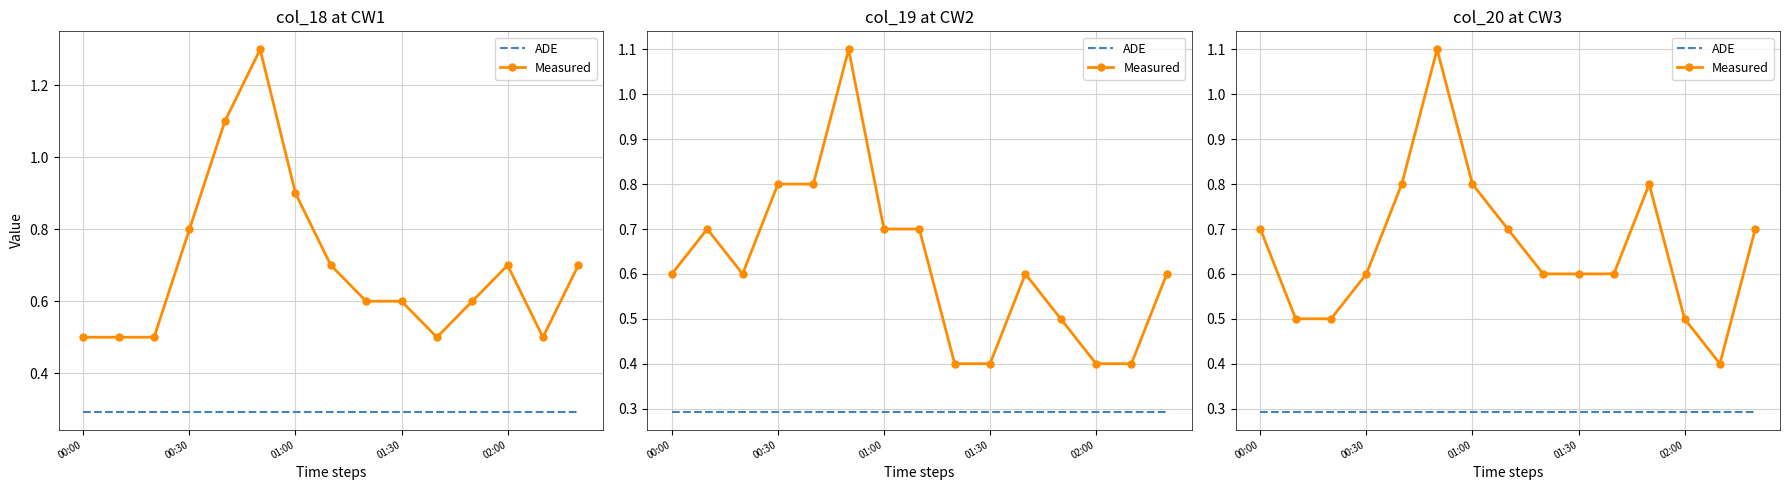

True or false: ADE and Measured cross at least once.

False